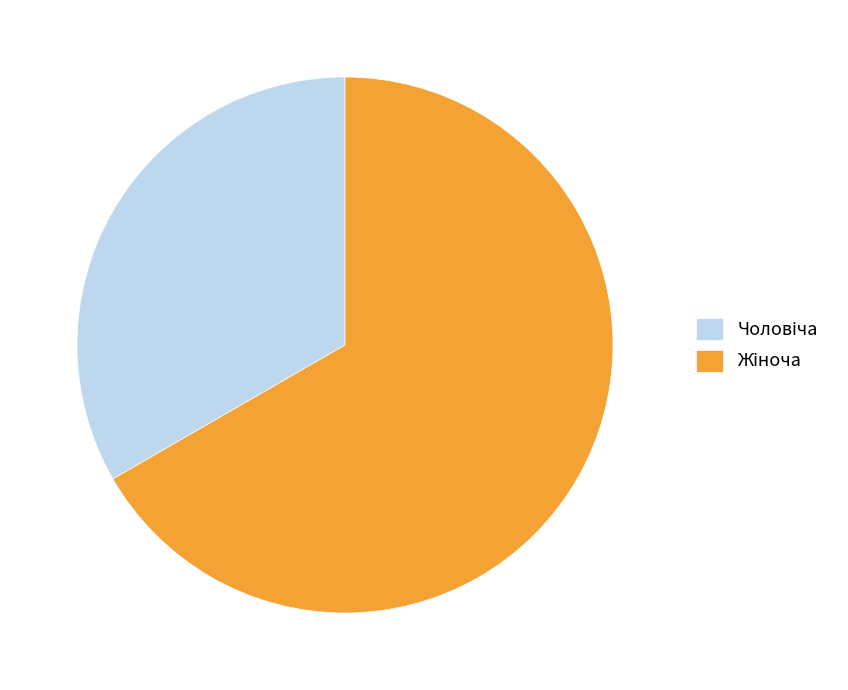

Is there a majority slice in this chart?

Yes